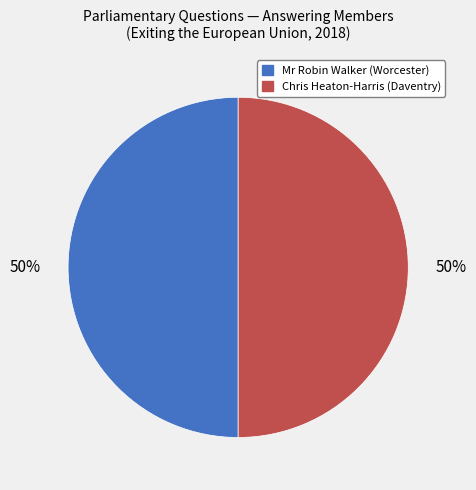

How many slices are in this pie chart?

2